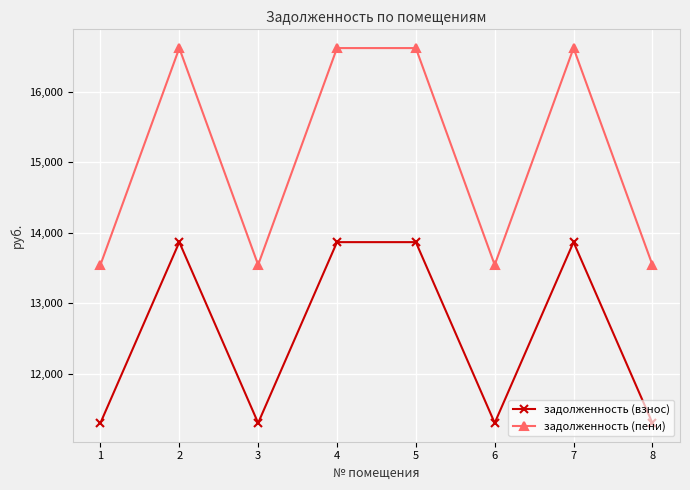

What is the value of the задолженность (пени) point at the 7th from the left?

16622.8